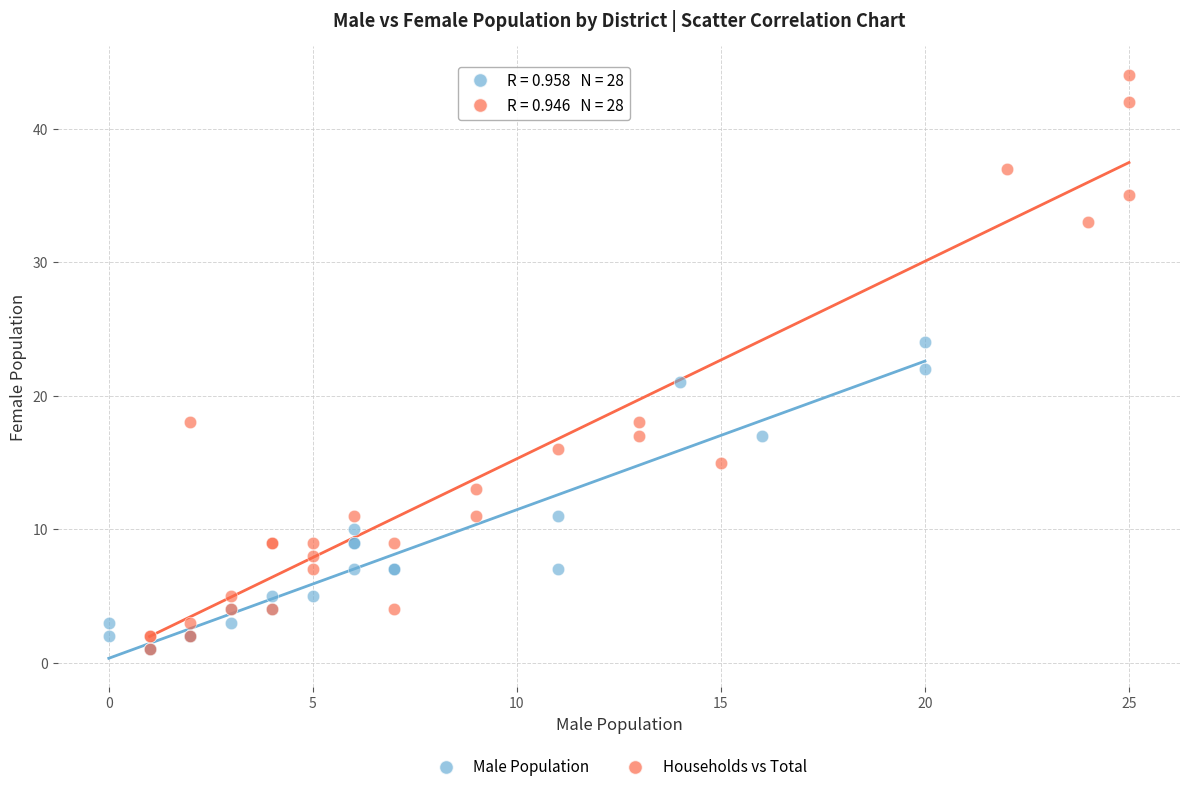

Which series contains the highest Y value?

Households vs Total